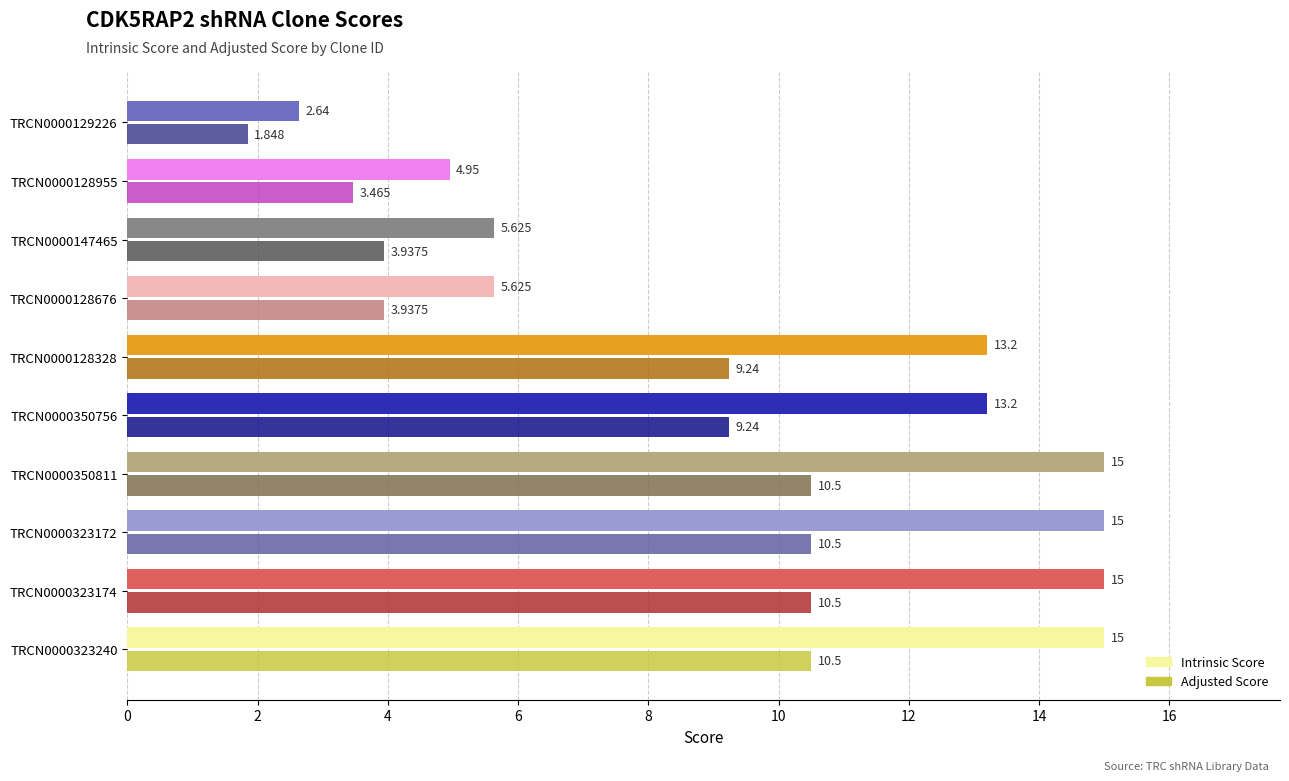

What is the maximum value shown in the chart?

15.0